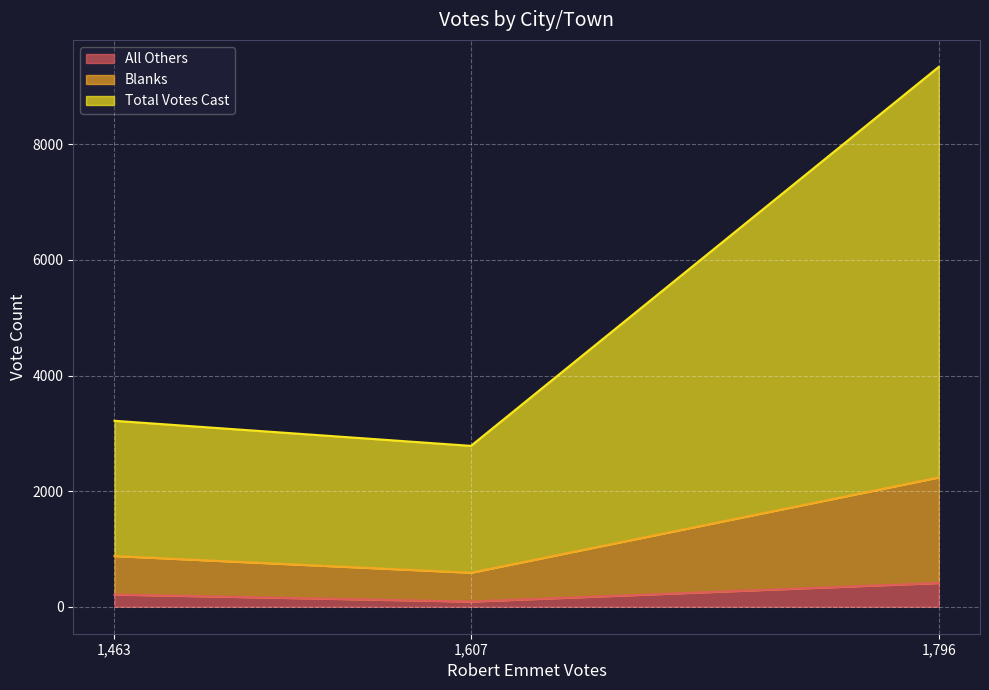

Rank the series at Whitman from lowest to highest value.

All Others, Blanks, Total Votes Cast